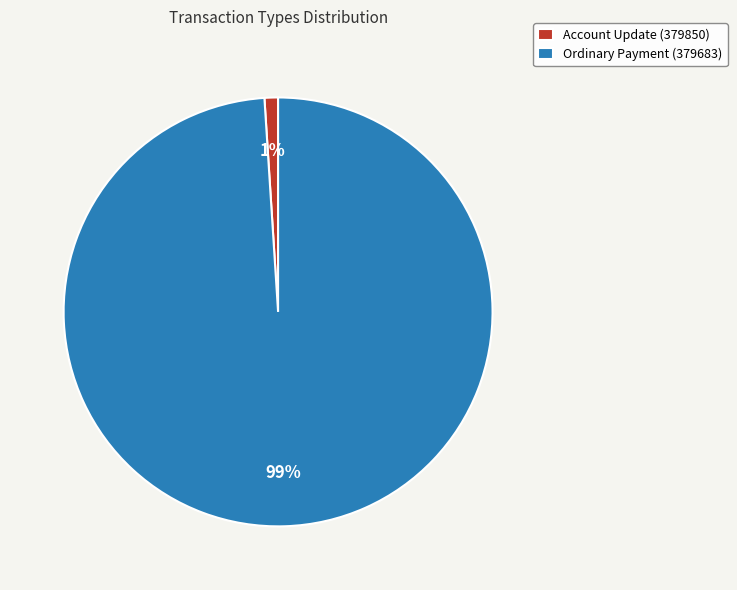

Which slice is the largest?

Ordinary Payment (379683)